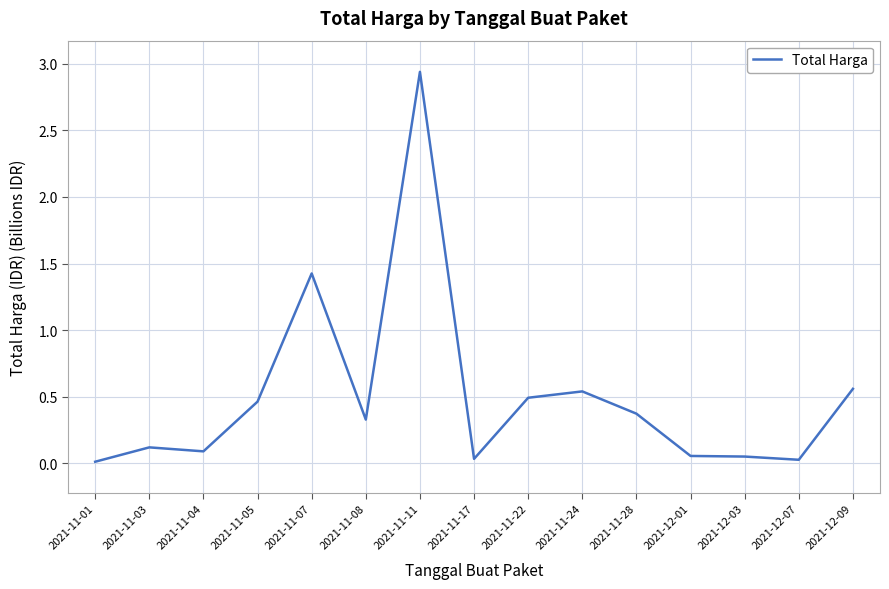

What is the difference between the values at 2021-11-28 and 2021-11-01?

0.4